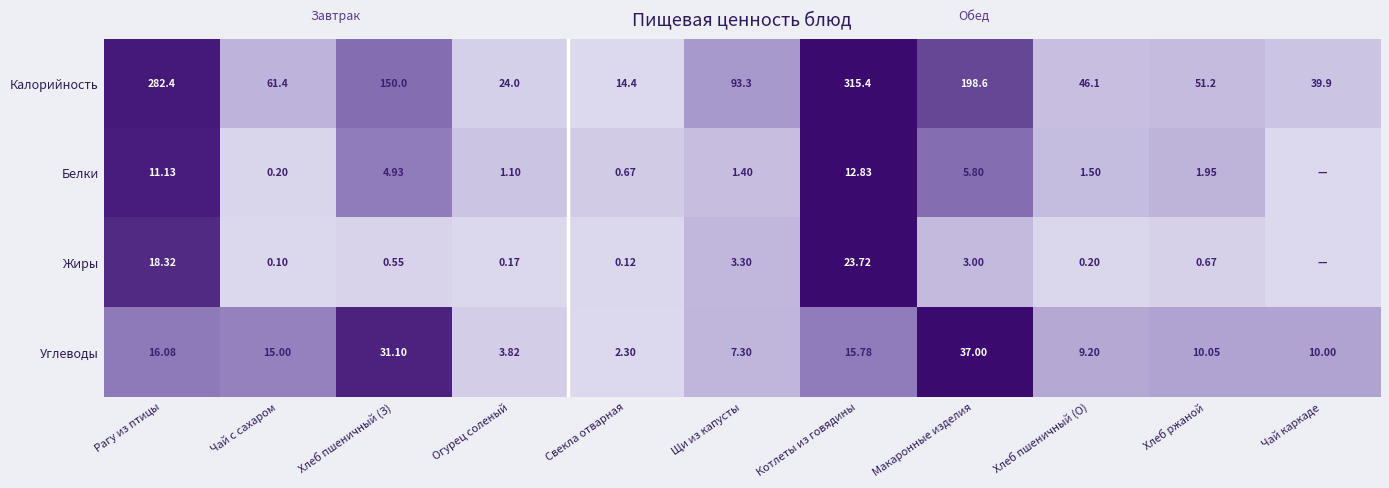

Rank the series at Чай с сахаром from lowest to highest value.

Жиры, Белки, Углеводы, Калорийность